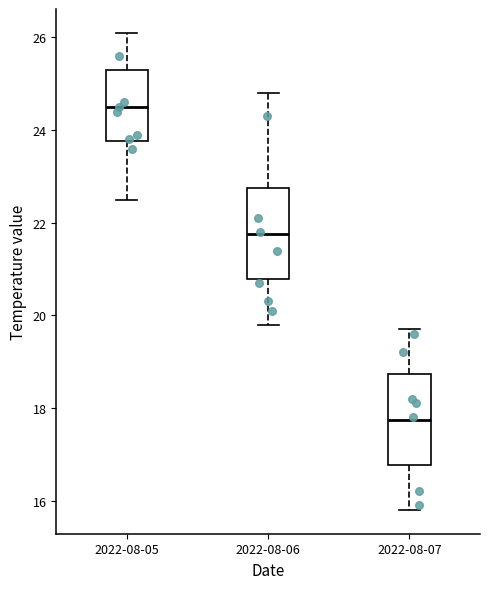

Which box has the highest median line?

2022-08-05